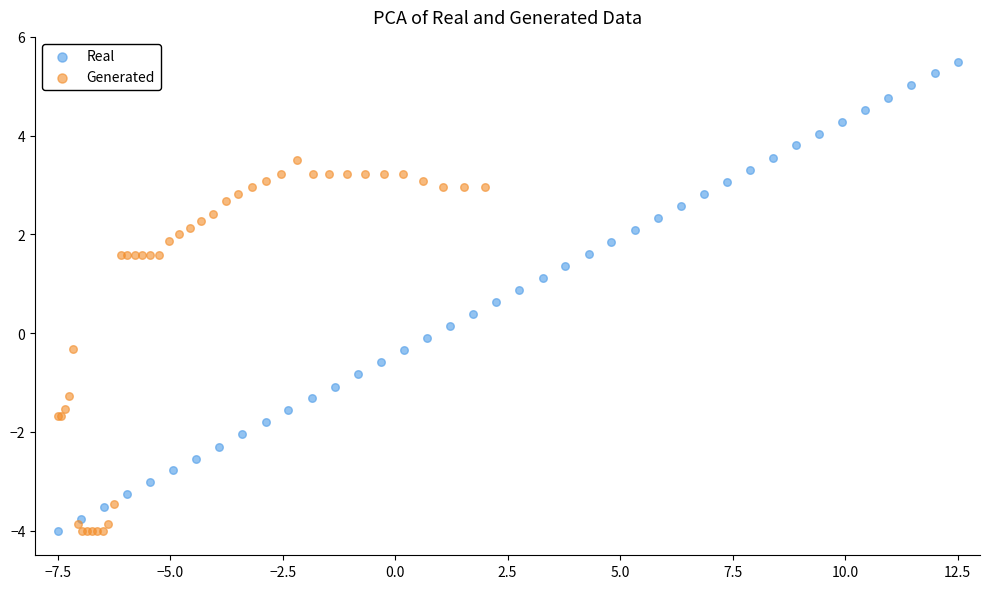

Which series has the widest spread of Y values?

Real